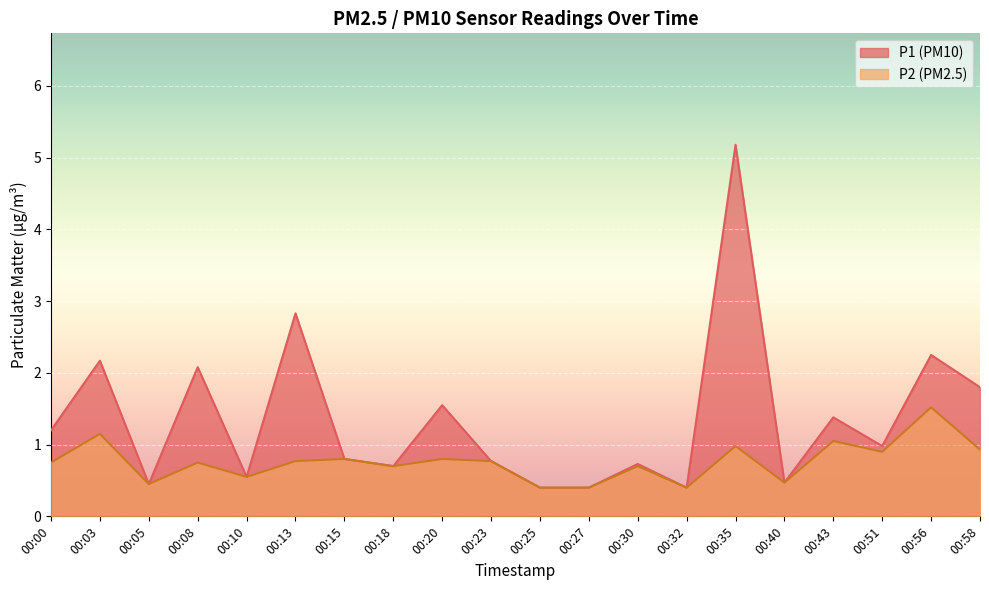

Is the value of P1 at 00:23 greater than the value of P2 at 00:05?

Yes